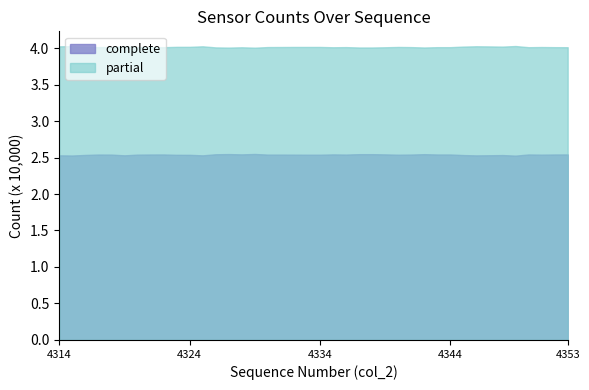

In complete, how many points are lower than both neighbors (excluding endpoints)?

11